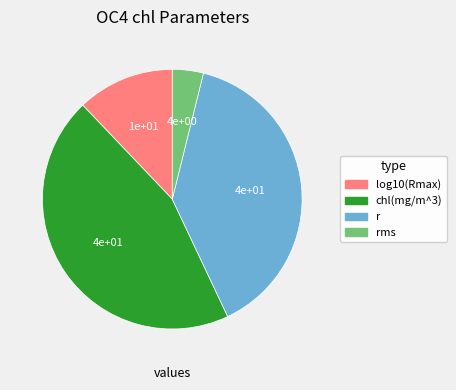

The r slice represents 54% of the pie. True or false?

False